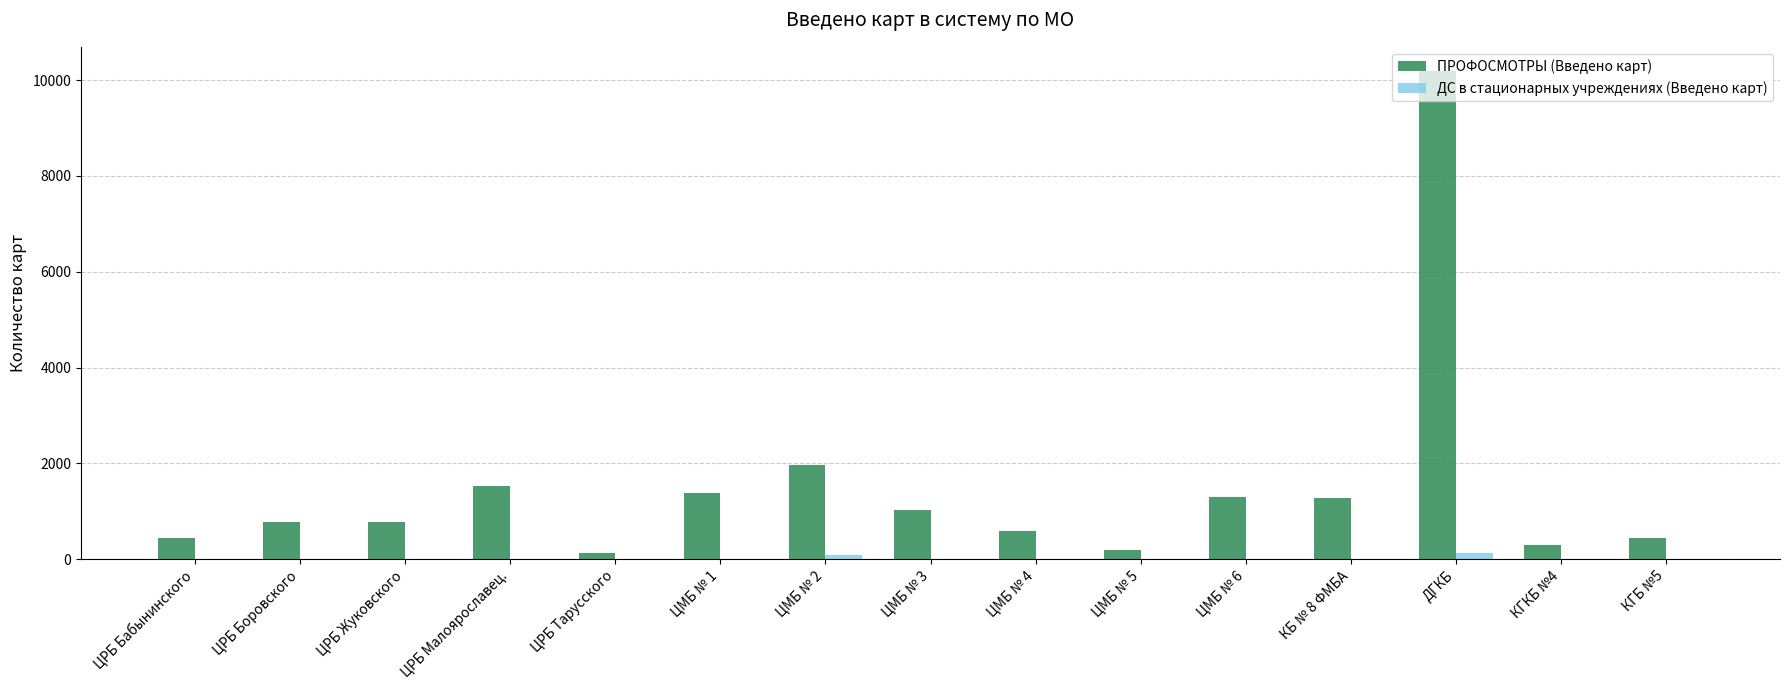

Where is ПРОФОСМОТРЫ (Введено карт) nearest to the value 5153?

ЦМБ № 2